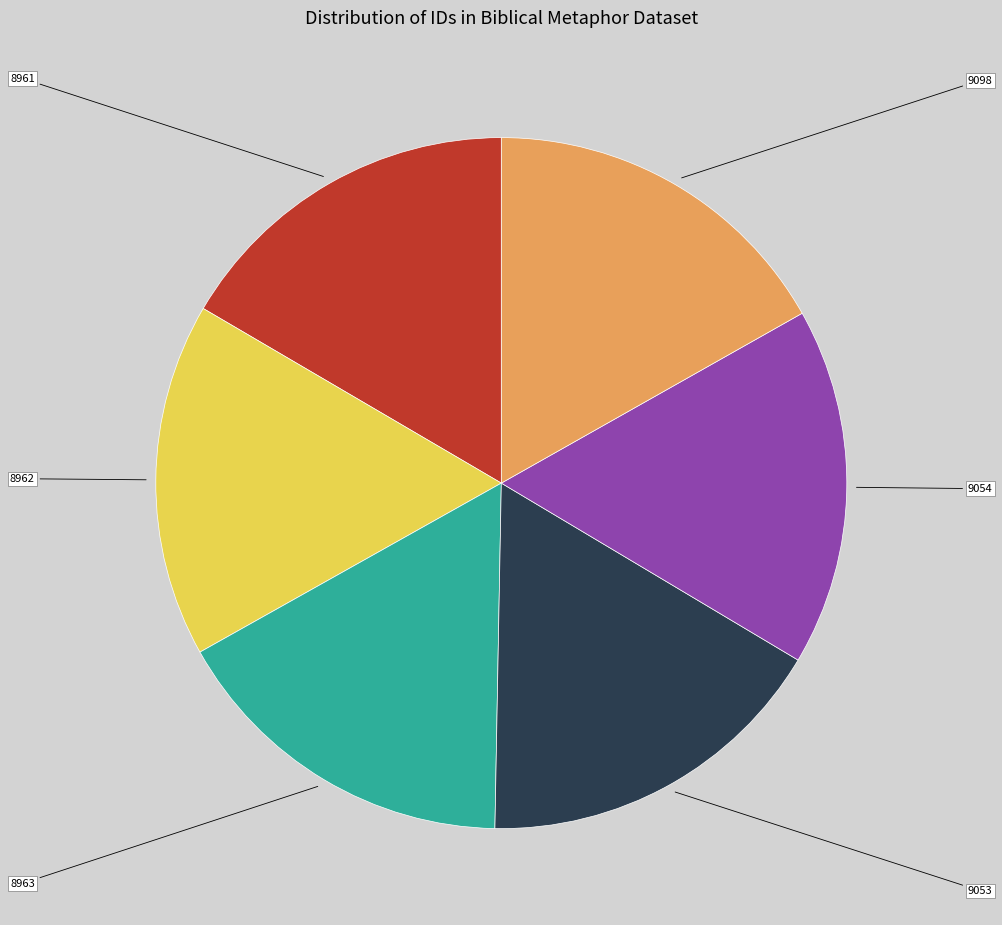

Is there a majority slice in this chart?

No